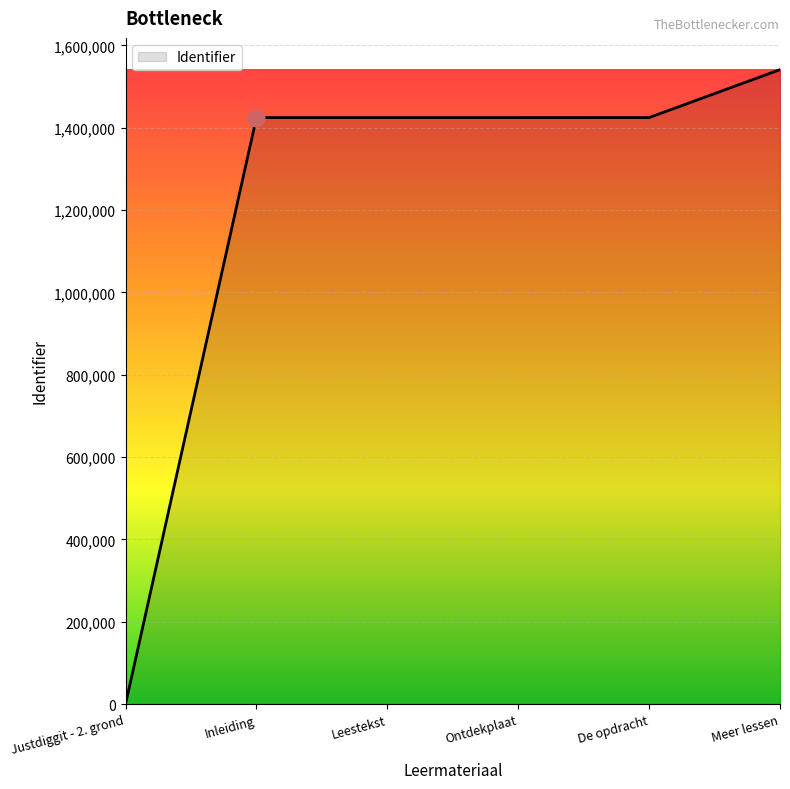

What is the change in value from Ontdekplaat to Meer lessen?

+116533